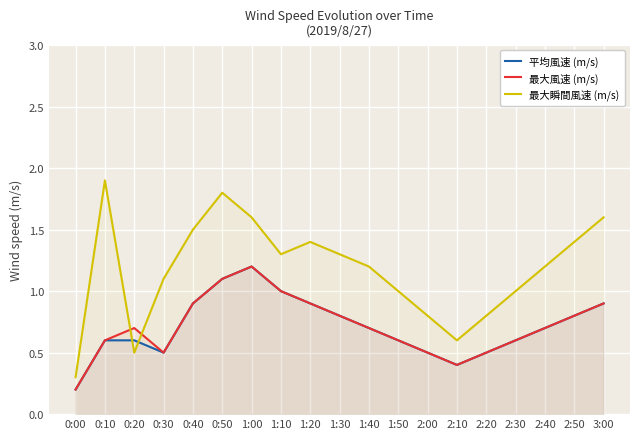

What are all the series names shown in the legend?

平均風速 (m/s), 最大風速 (m/s), 最大瞬間風速 (m/s)